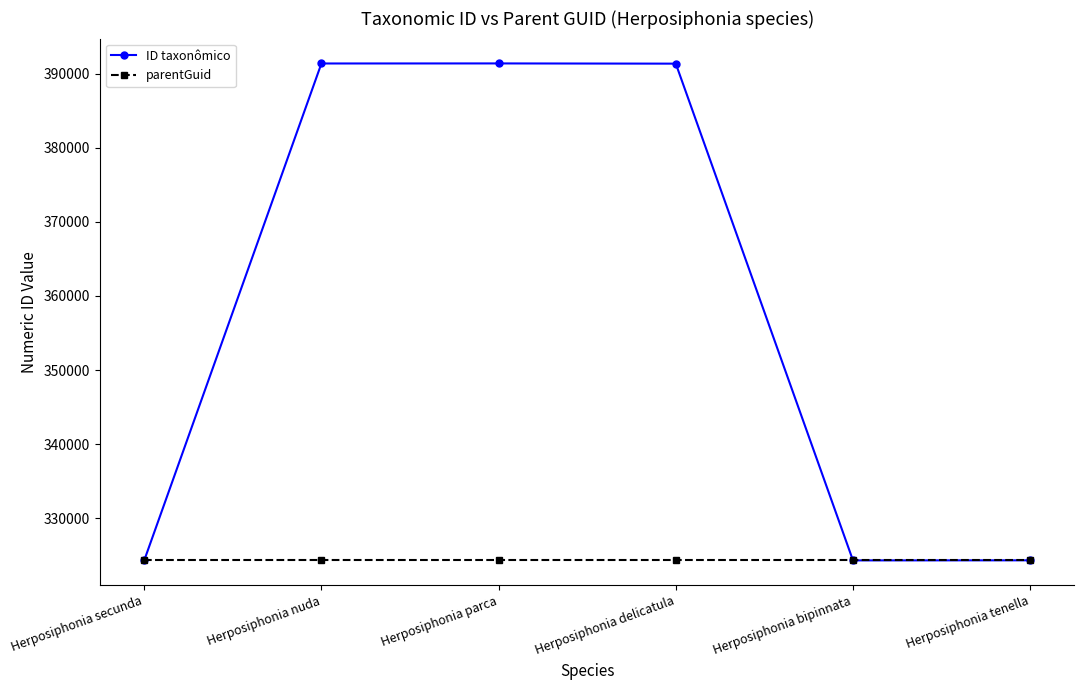

Between Herposiphonia parca and Herposiphonia tenella, which series saw the biggest shift?

ID taxonômico